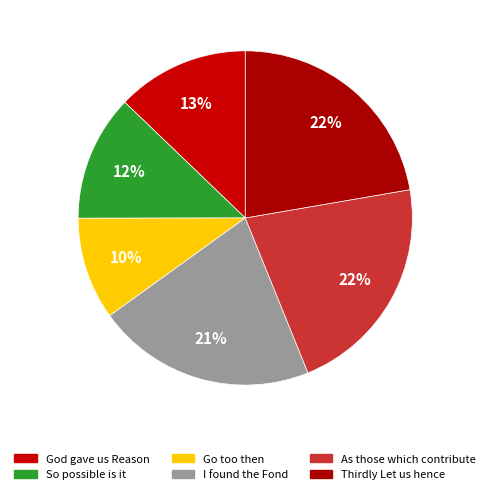

To the nearest percent, what is the difference between the Thirdly Let us hence and I found the Fond slice percentages?

1%